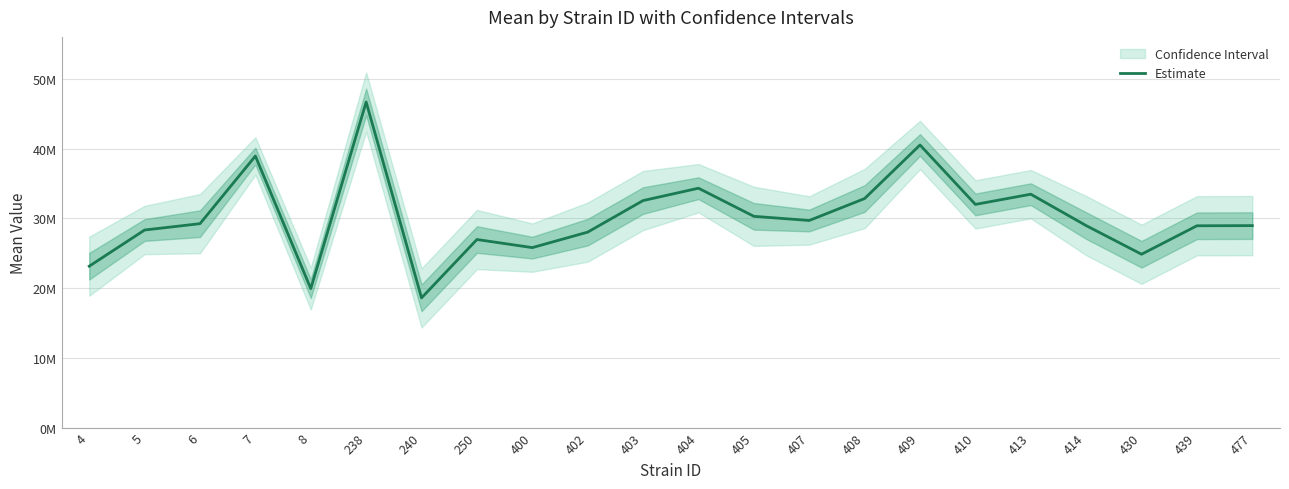

Where is the first local minimum?

8